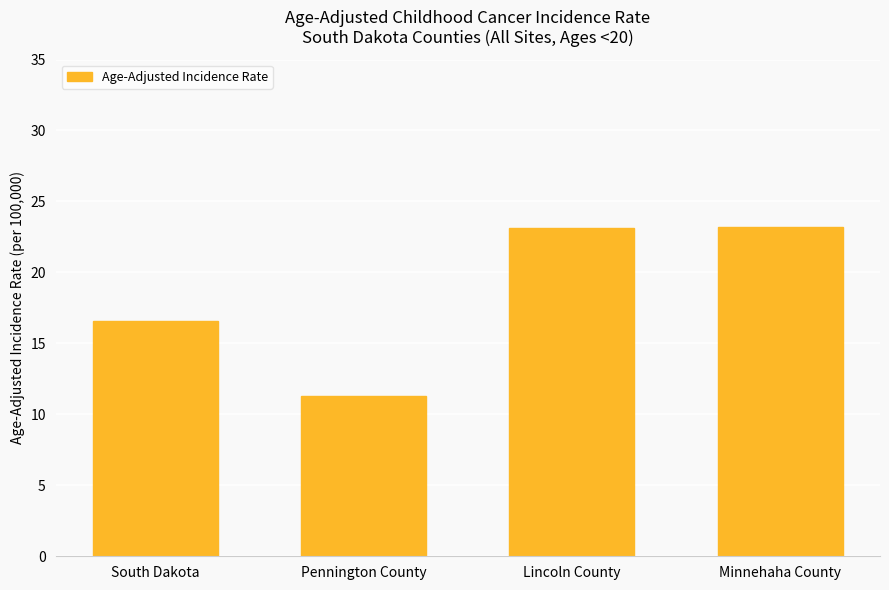

What is the ratio of the value at Lincoln County to the value at Minnehaha County?

1.0